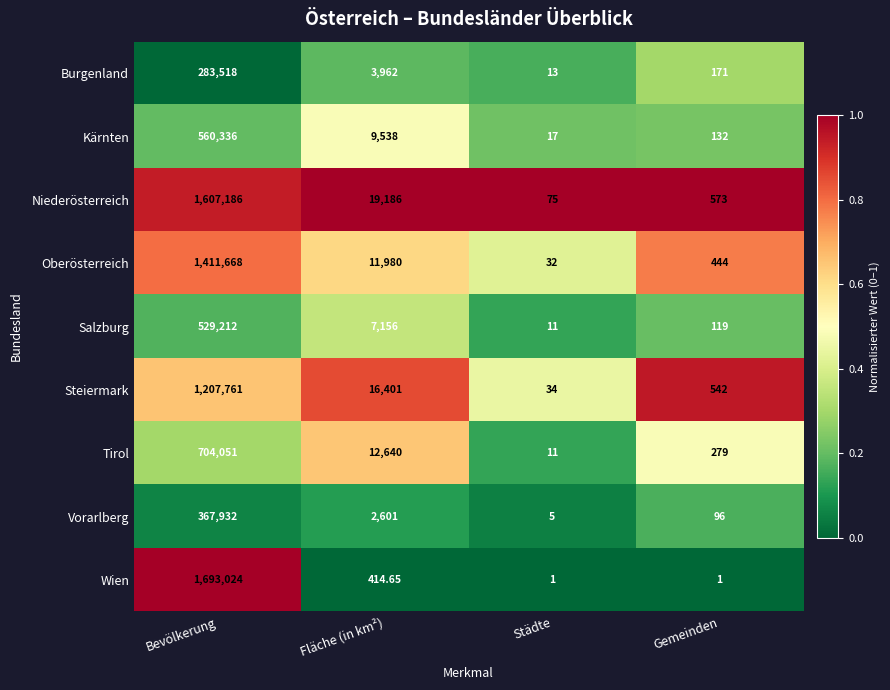

What is the greatest value displayed?

1693024.0